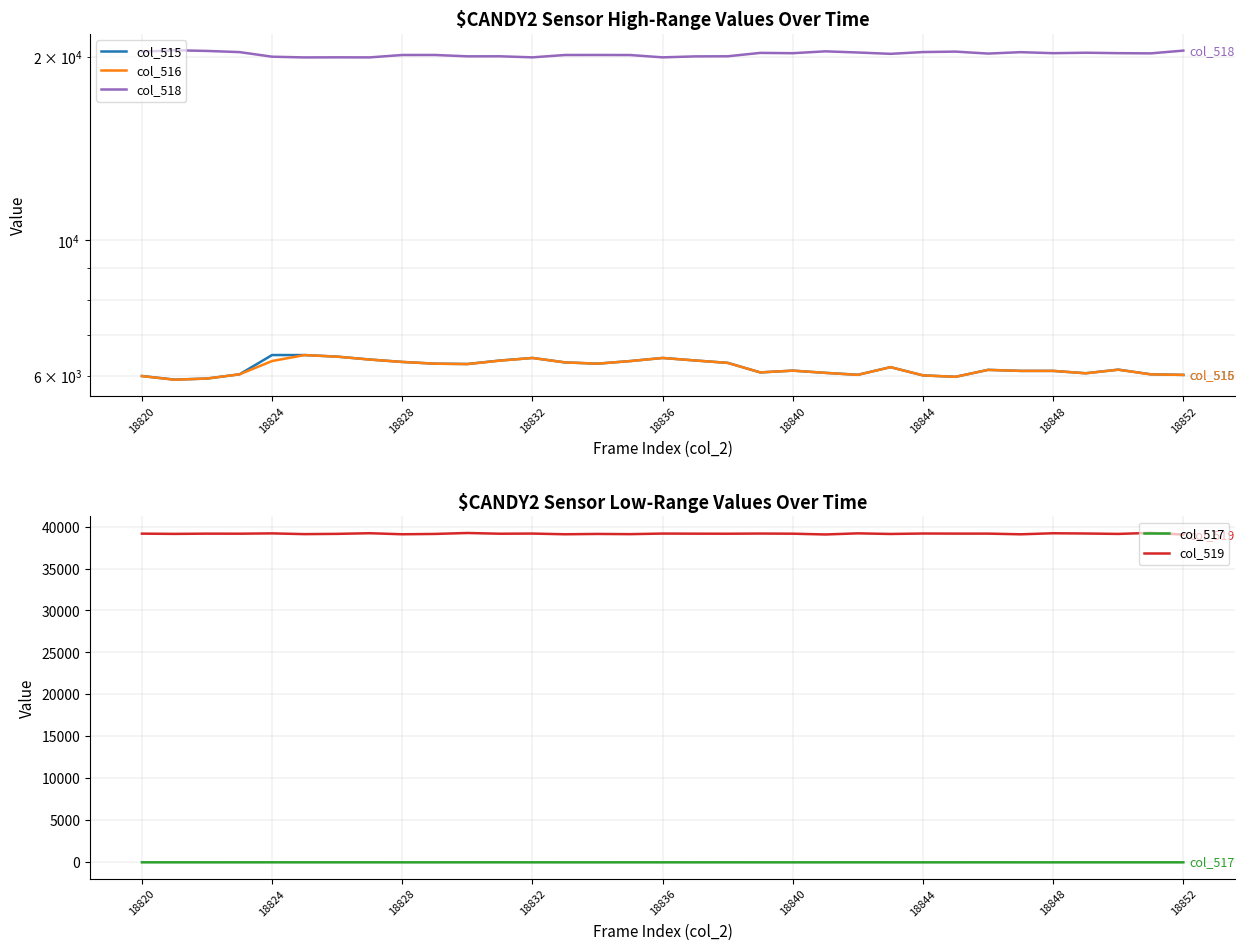

What is the difference between the col_519 values at 26 and 29?

13